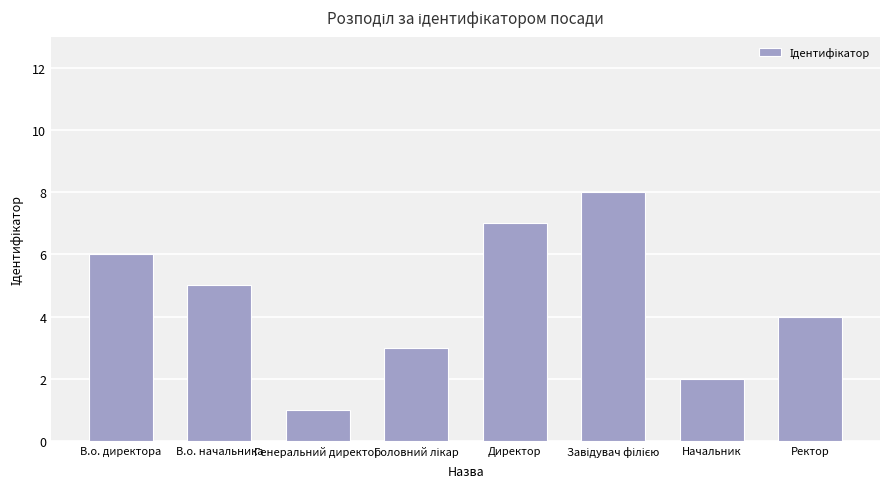

What is the minimum value shown in the chart?

1